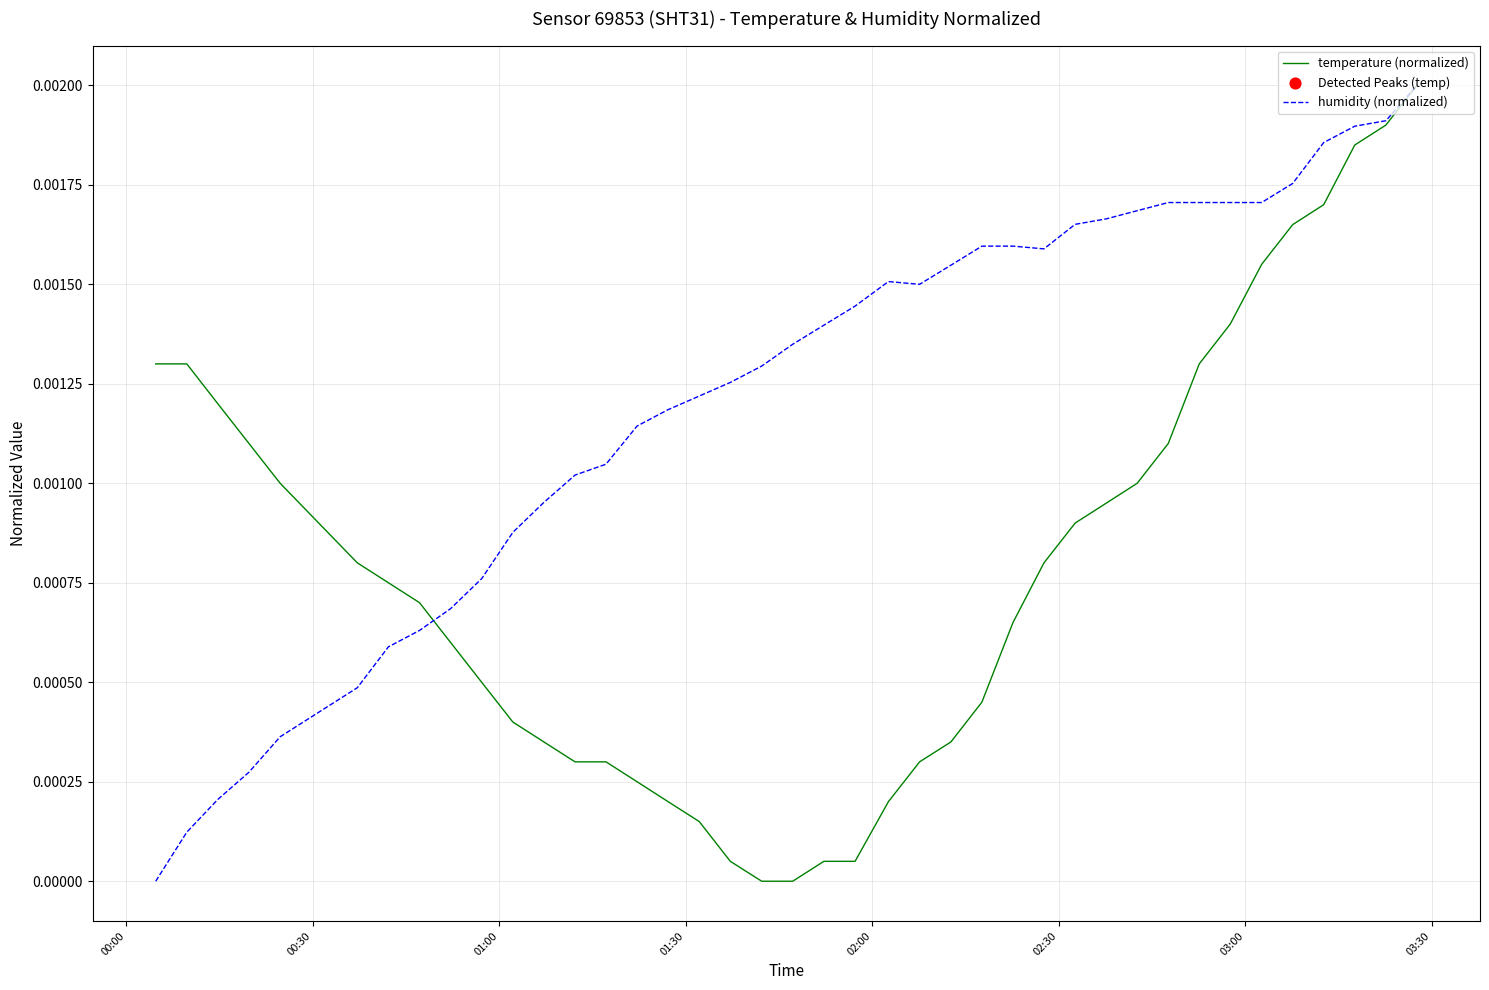

List the series in order of their overall mean, highest first.

humidity (normalized), temperature (normalized)